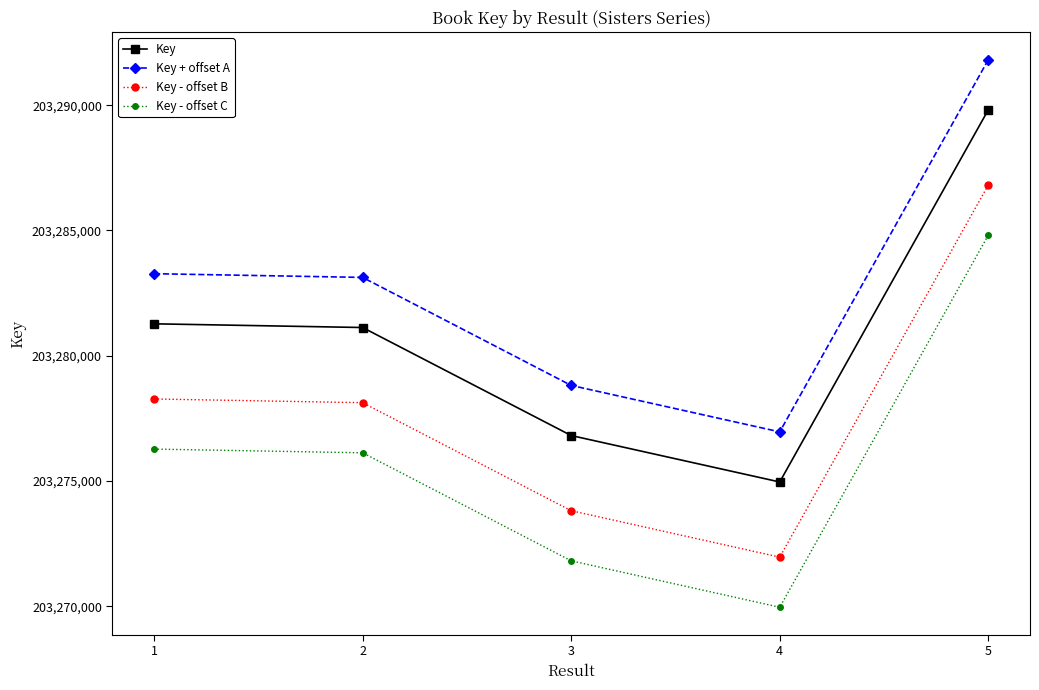

What is the approximate value of Key + offset A at 5, to the nearest 100?

203291800